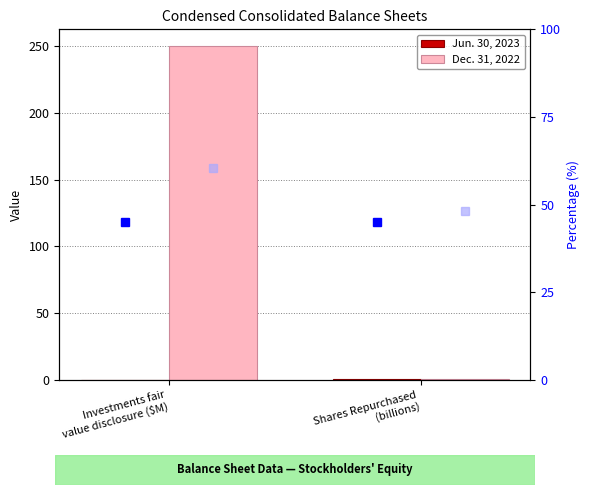

List the series in order of their overall mean, highest first.

Dec. 31, 2022, Jun. 30, 2023